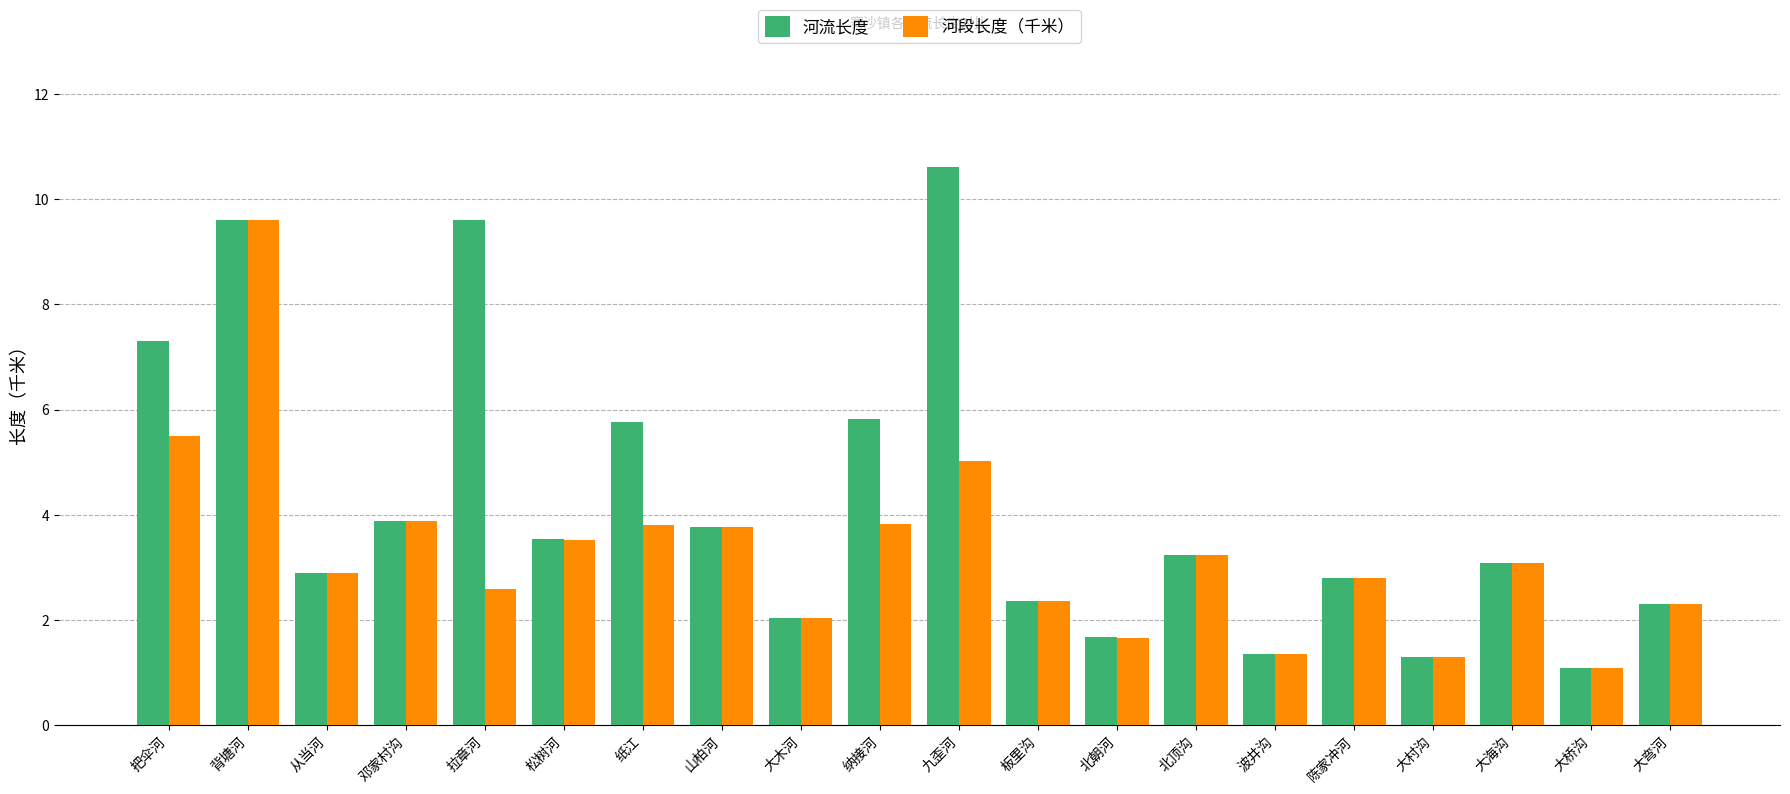

At which label does 河段长度（千米） reach its minimum?

大桥沟